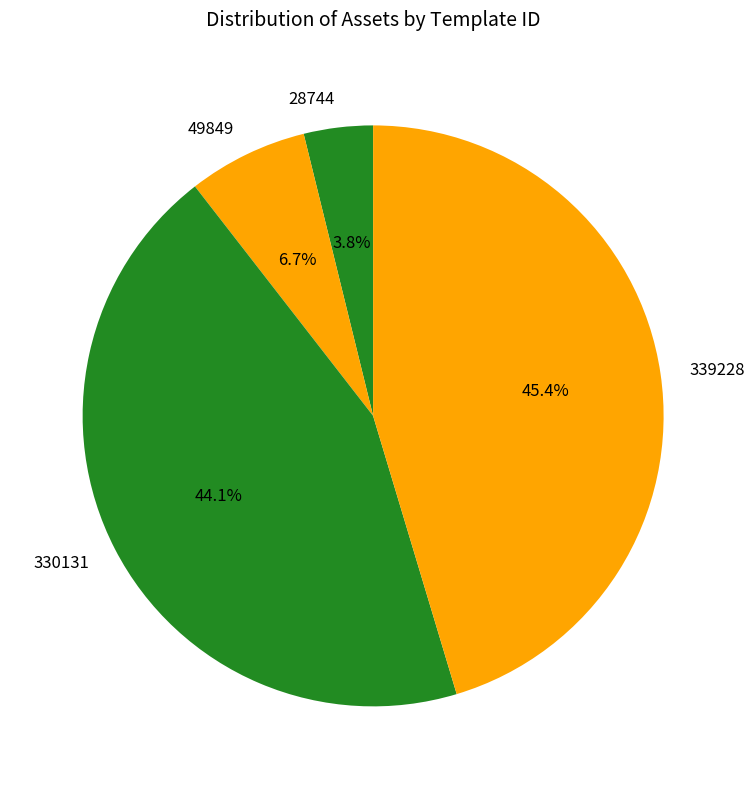

What is the total percentage of 28744 and 49849?

10.5%